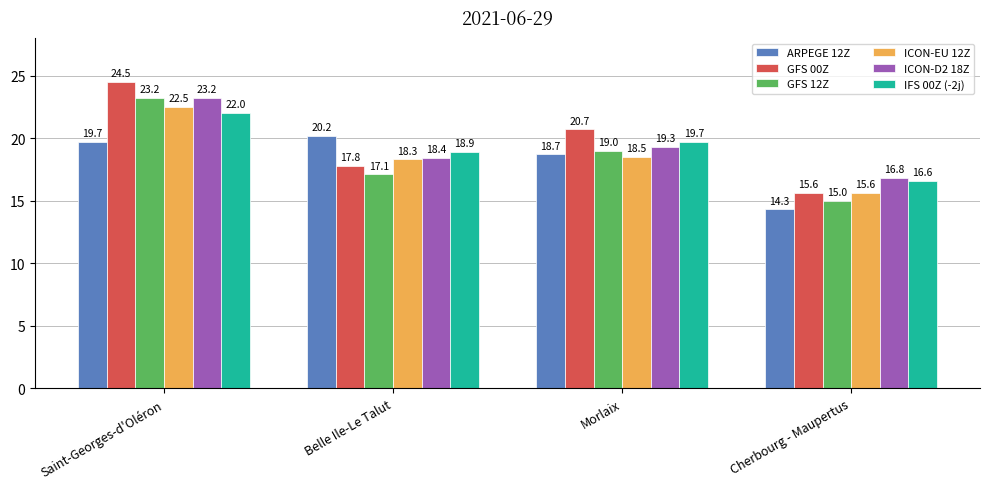

How many series are shown in this chart?

6